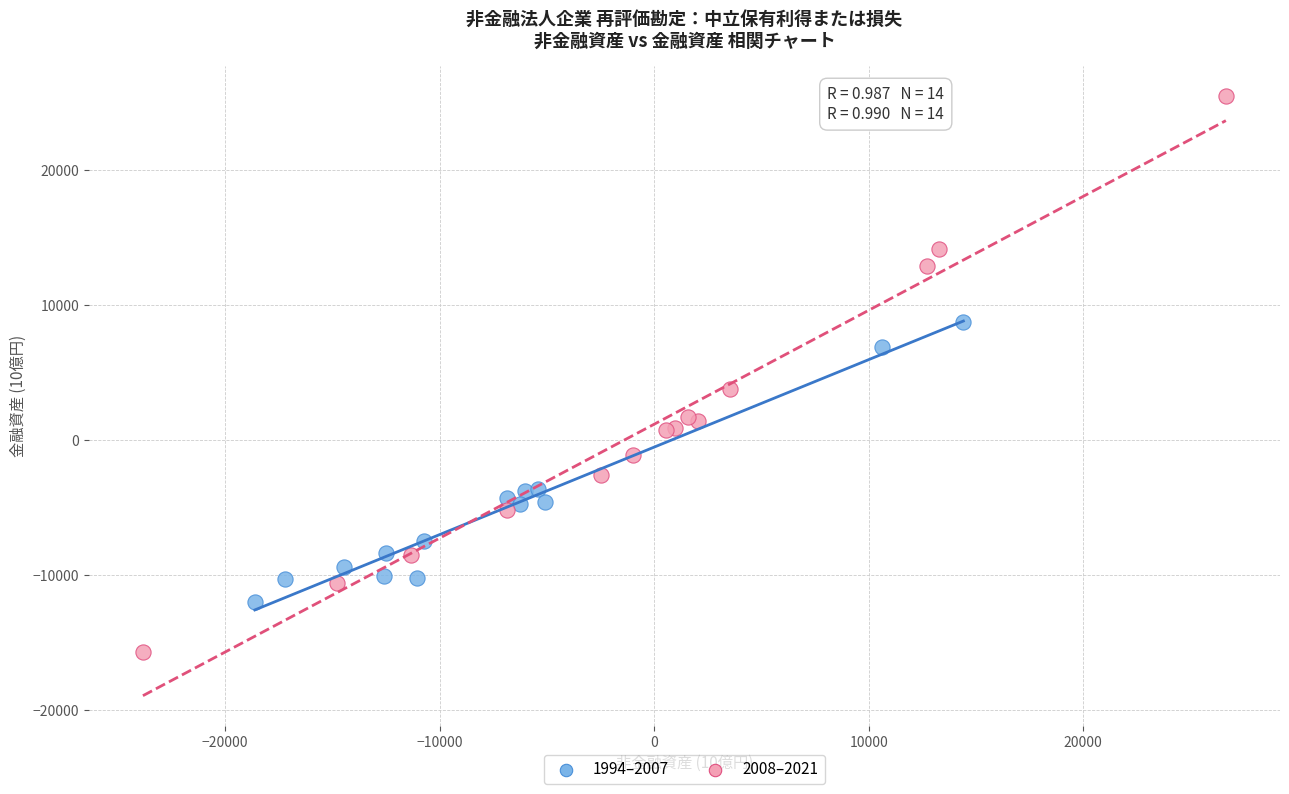

What are all the series names shown in the legend?

1994–2007, 2008–2021